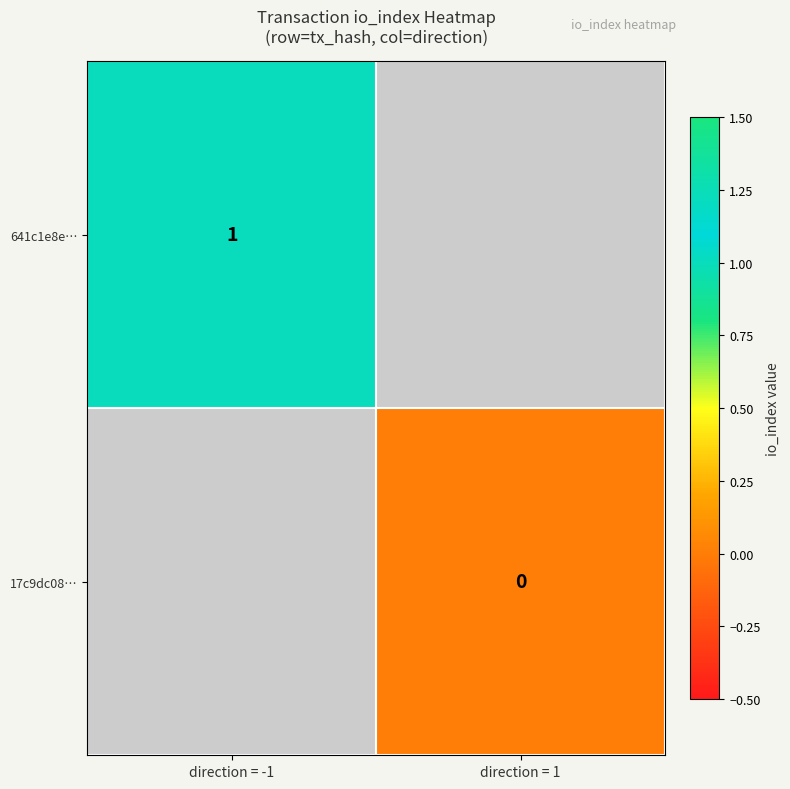

True or false: 641c1e8e… has a value of 1 at direction = -1.

True